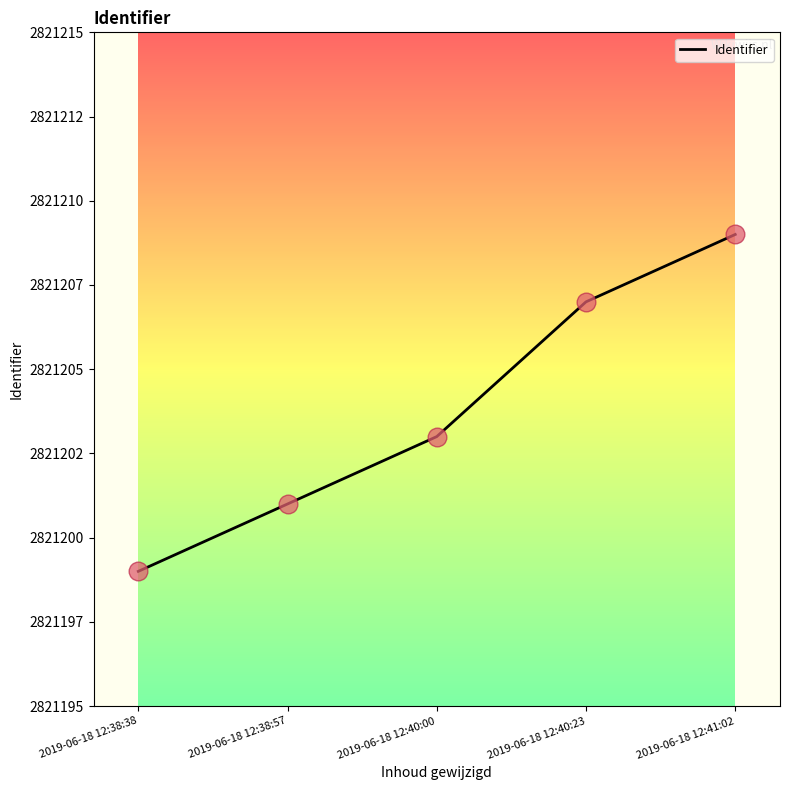

What is the change in value from 2019-06-18 12:38:38 to 2019-06-18 12:38:57?

+2